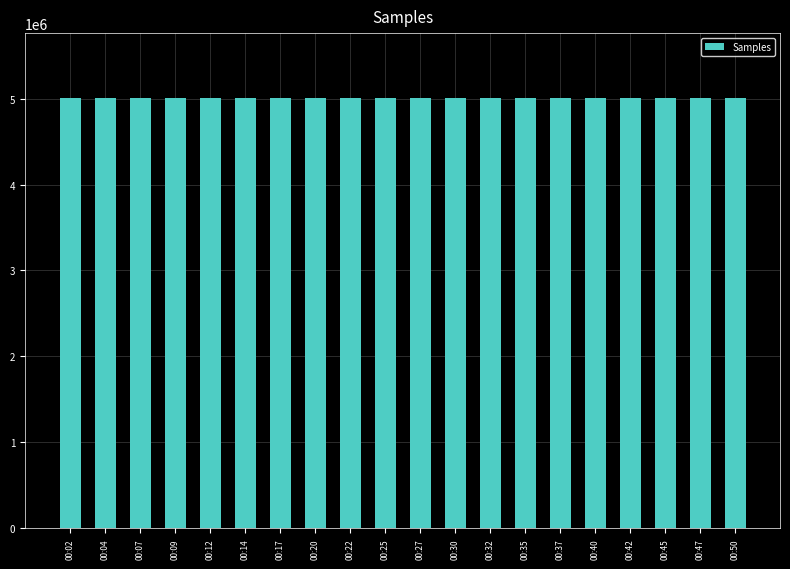

What is the value of the 15th bar from the left?

5006846